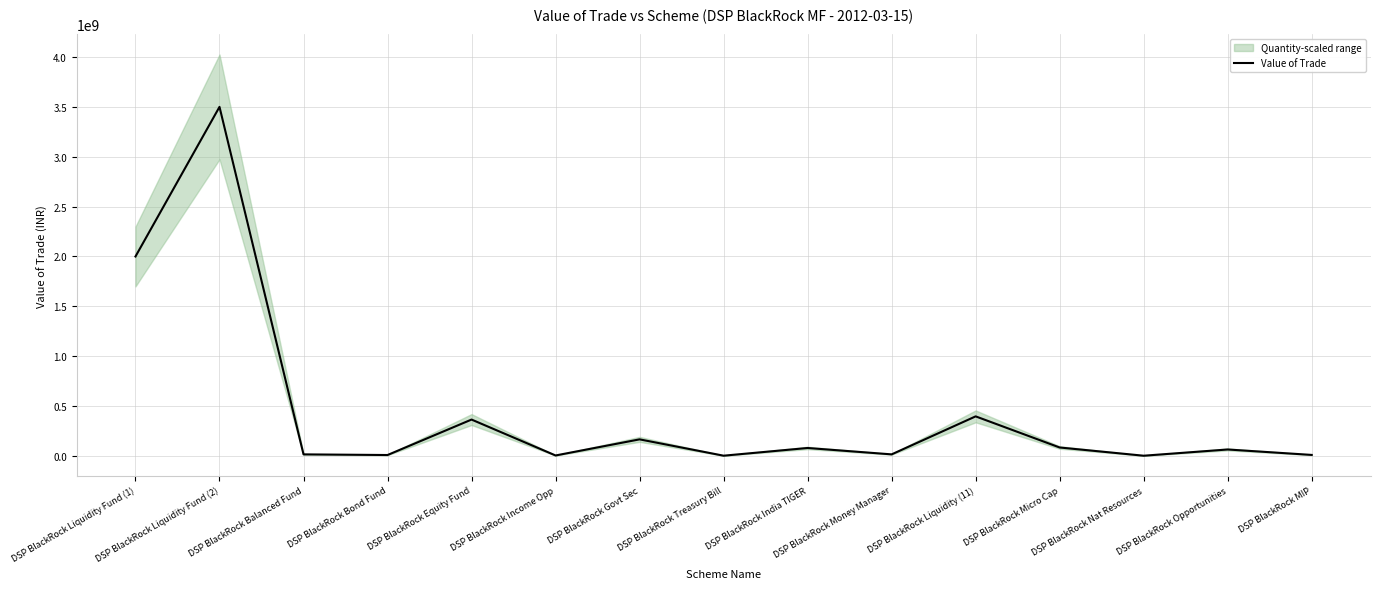

What is the value of the 14th point from the left?

64984795.3